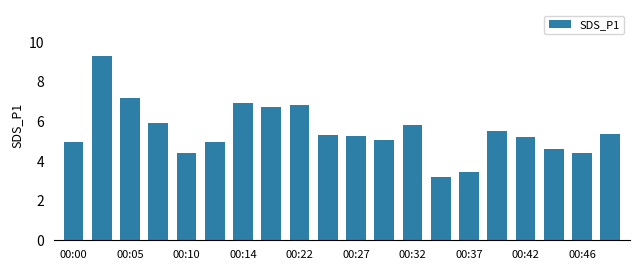

How many data points does each series have?

20